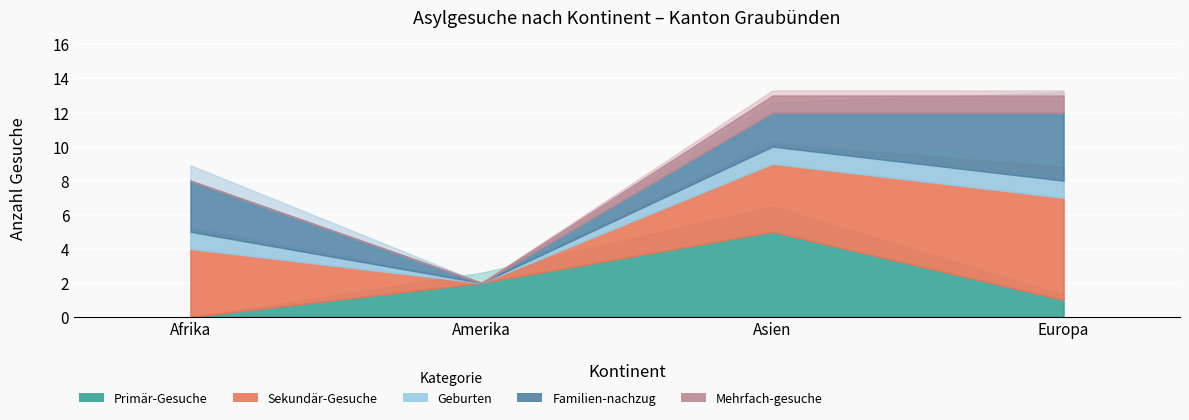

Reading left to right, list all the values displayed in this chart.

Primär-Gesuche: 0	2	5	1
Sekundär-Gesuche: 4	0	4	6
Geburten: 1	0	1	1
Familien-nachzug: 3	0	2	4
Mehrfach-gesuche: 0	0	1	1